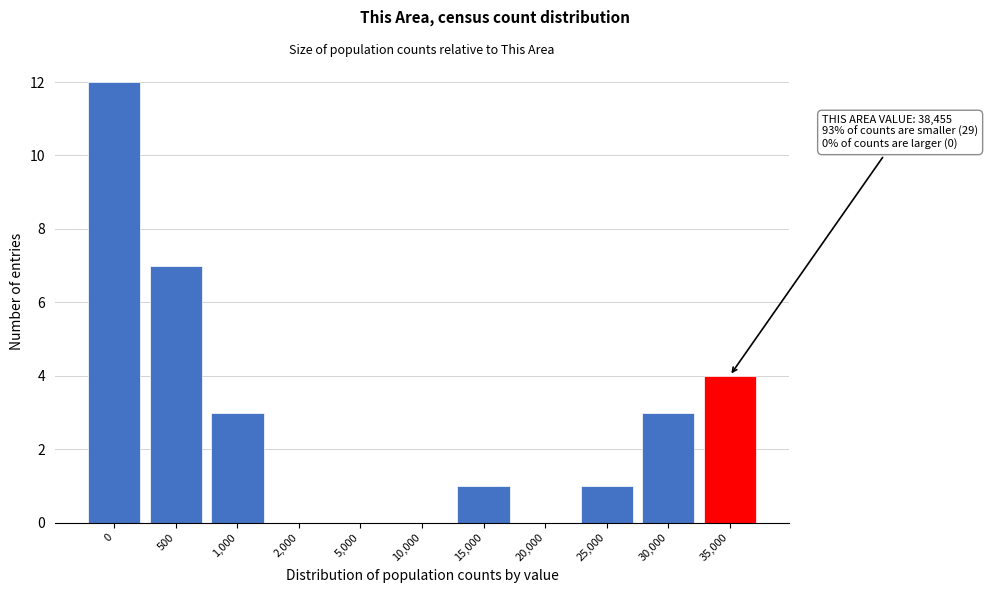

Reading left to right, list all the values displayed in this chart.

0=12	500=7	1,000=3	2,000=0	5,000=0	10,000=0	15,000=1	20,000=0	25,000=1	30,000=3	35,000=4